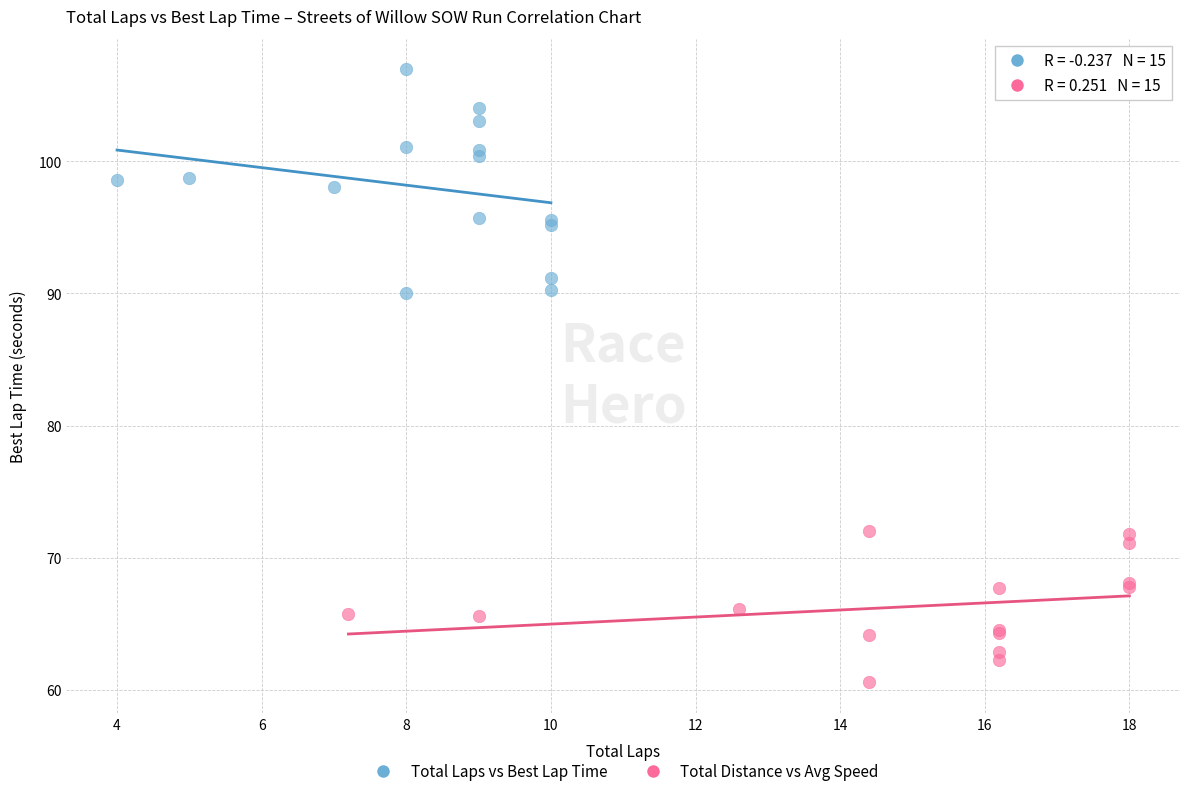

Which series reaches the maximum Y coordinate?

Total Laps vs Best Lap Time